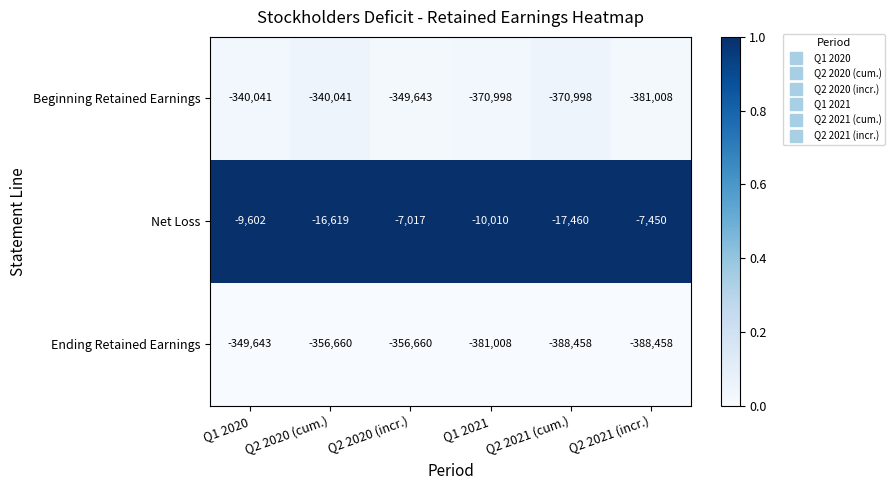

What is the total value across all series at Q2 2021 (incr.)?

-776916